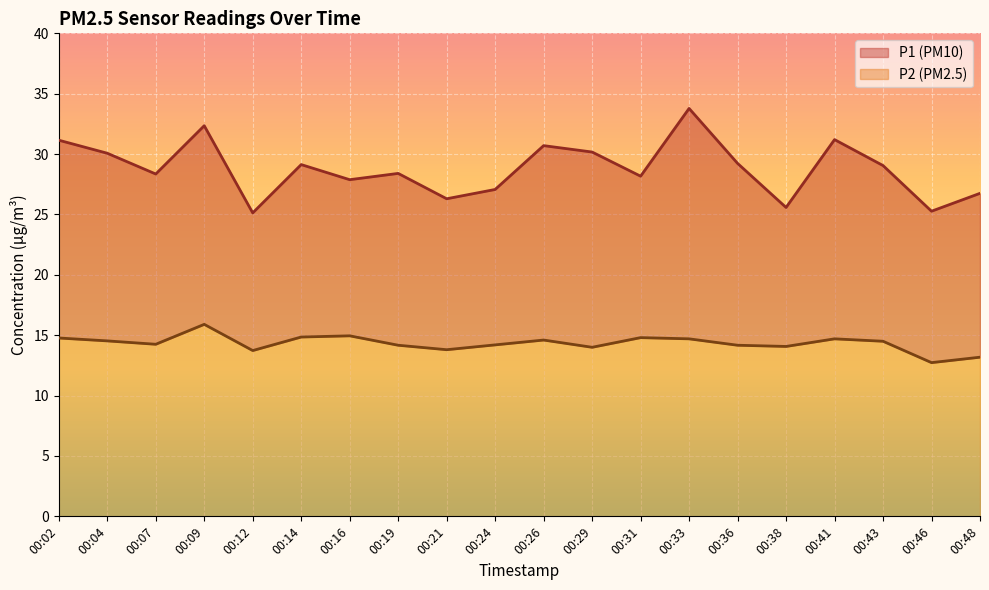

Does the chart display data point markers on the line(s)?

No